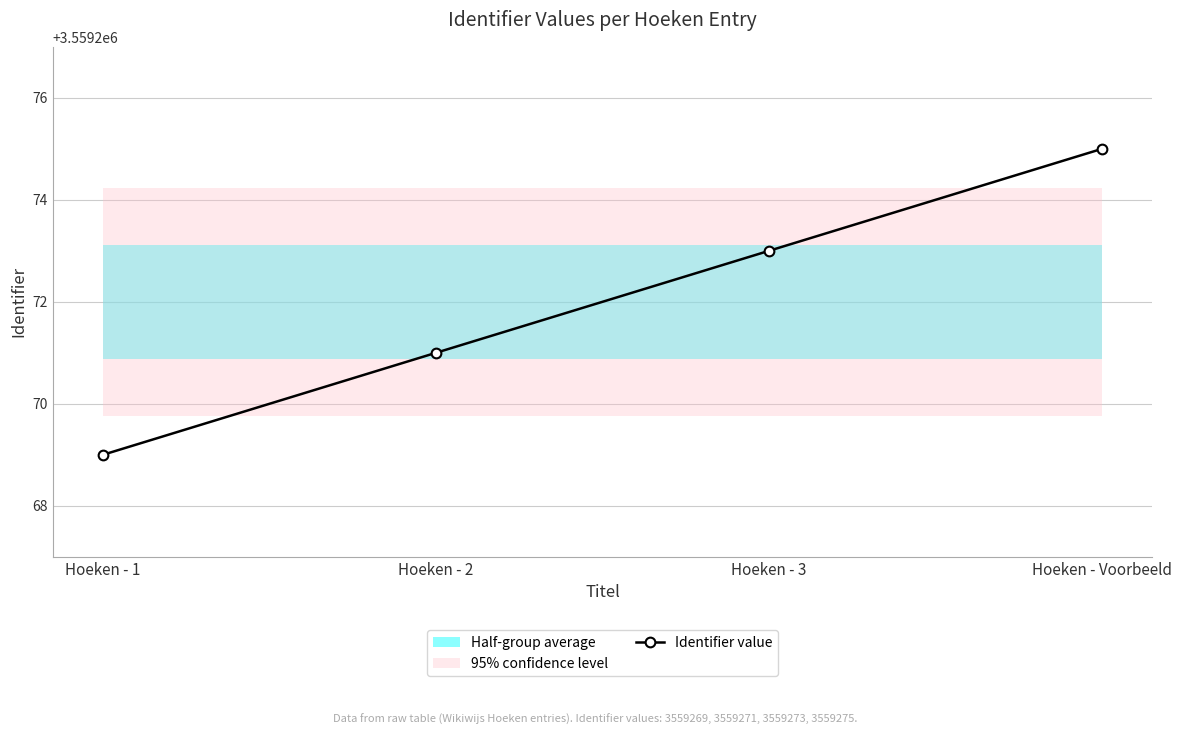

What is the label of the 1st point from the left?

Hoeken - 1